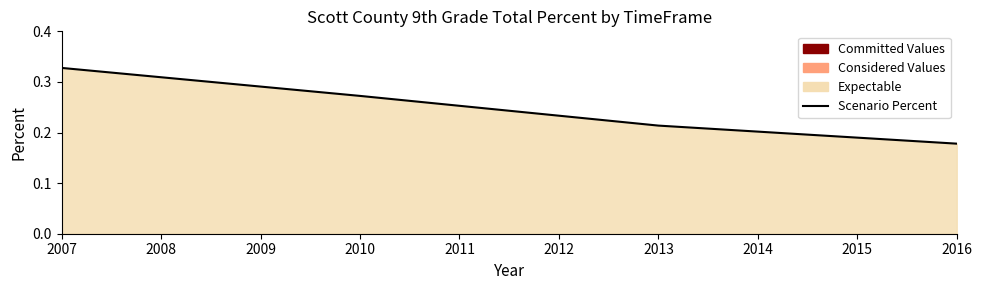

Rank the categories by value from lowest to highest.

2016, 2013, 2010, 2007